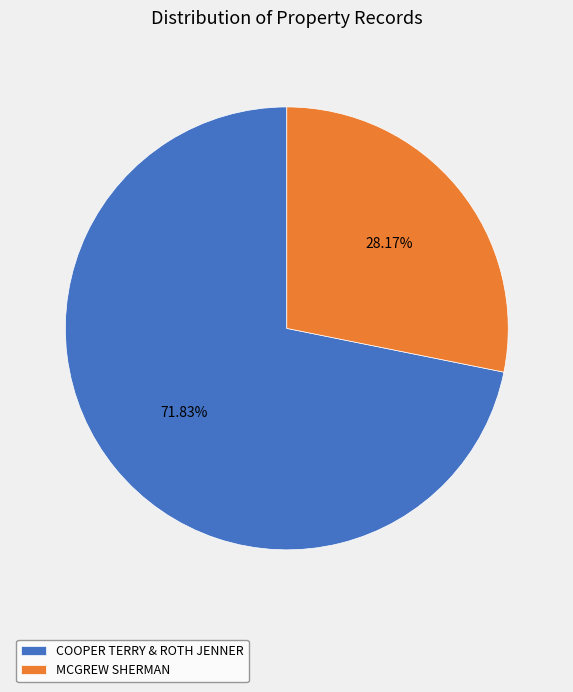

Rank the categories by value from highest to lowest.

COOPER TERRY & ROTH JENNER, MCGREW SHERMAN